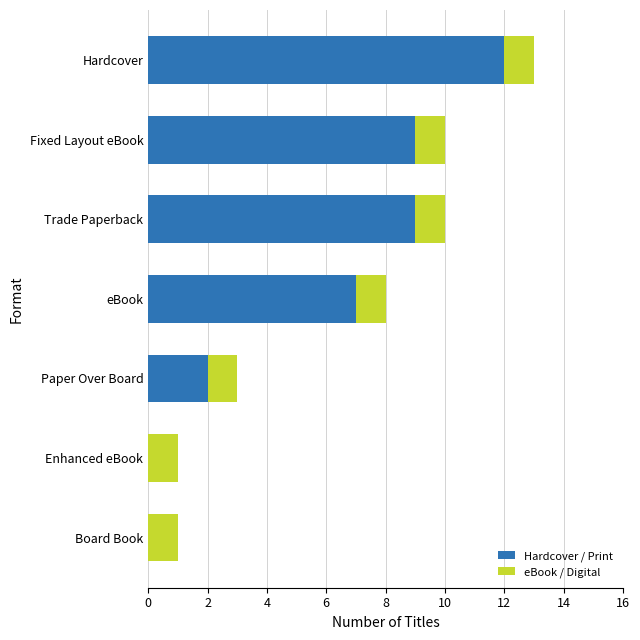

How many series are shown in this chart?

2